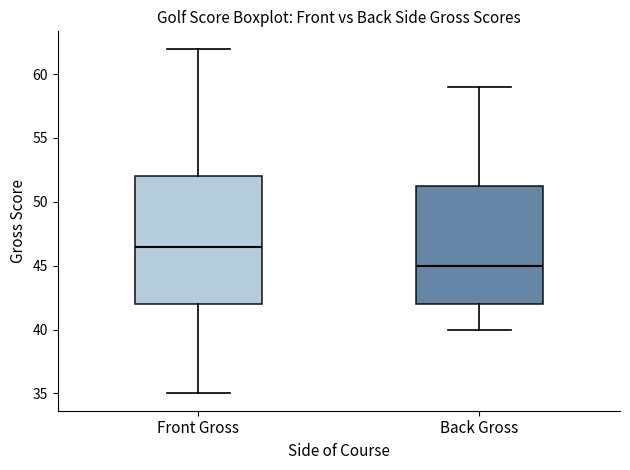

Reading left to right, read every box against the y-axis: the position of its median line, the range the box covers, and the ends of its whiskers. The values are not printed on the chart, so give them approximately, as read against the axis.

Front Gross: median 46.5, box 42.0 to 52.0, whiskers 35.0 to 62.0
Back Gross: median 45.0, box 42.0 to 51.5, whiskers 40.0 to 59.0